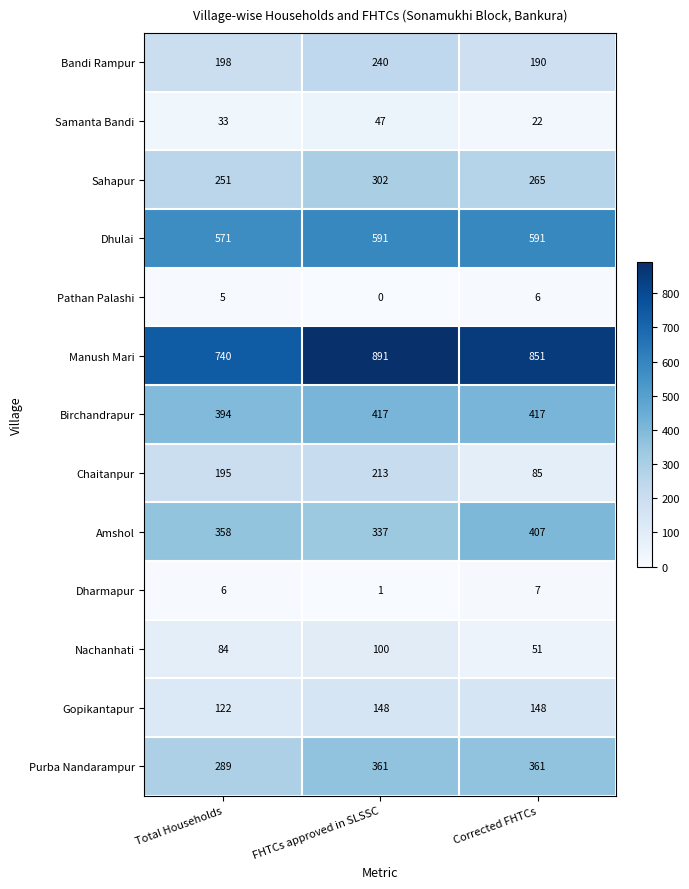

The value of Dharmapur at Total Households is 9. True or false?

False